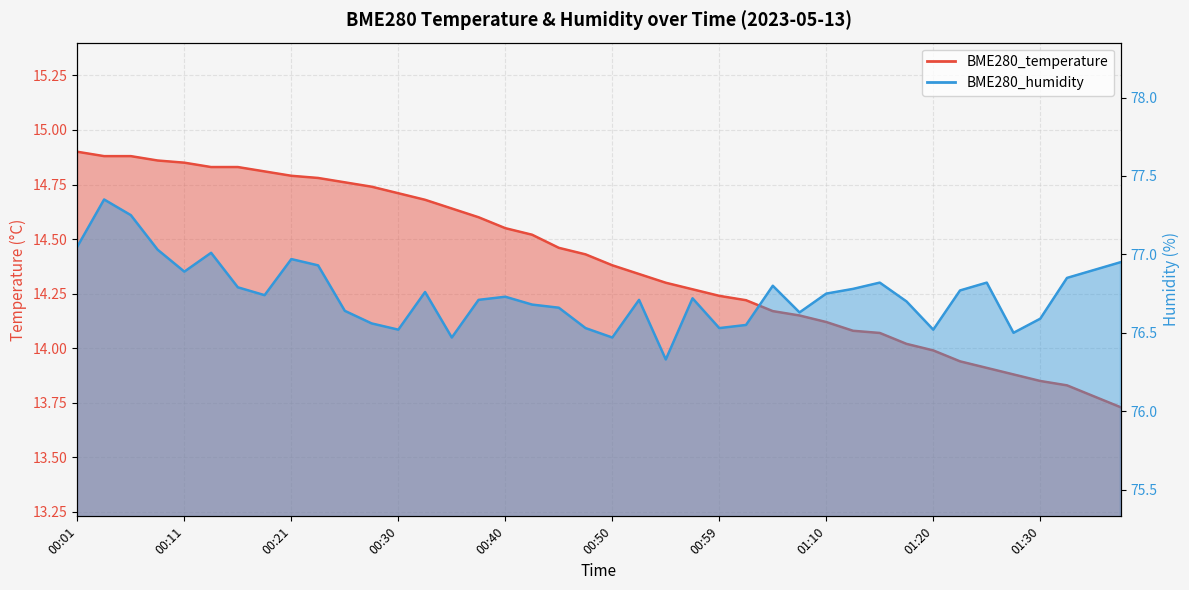

Reading right to left, transcribe all the data shown in this chart.

BME280_temperature: 01:37=13.7	01:35=13.8	01:32=13.8	01:30=13.8	01:27=13.9	01:25=13.9	01:23=13.9	01:20=14.0	01:18=14.0	01:15=14.1	01:13=14.1	01:10=14.1	01:08=14.2	01:05=14.2	01:02=14.2	00:59=14.2	00:57=14.3	00:55=14.3	00:52=14.3	00:50=14.4	00:47=14.4	00:45=14.5	00:42=14.5	00:40=14.6	00:38=14.6	00:35=14.6	00:33=14.7	00:30=14.7	00:28=14.7	00:25=14.8	00:23=14.8	00:21=14.8	00:18=14.8	00:16=14.8	00:13=14.8	00:11=14.8	00:09=14.9	00:06=14.9	00:04=14.9	00:01=14.9
BME280_humidity: 01:37=77.0	01:35=76.9	01:32=76.8	01:30=76.6	01:27=76.5	01:25=76.8	01:23=76.8	01:20=76.5	01:18=76.7	01:15=76.8	01:13=76.8	01:10=76.8	01:08=76.6	01:05=76.8	01:02=76.5	00:59=76.5	00:57=76.7	00:55=76.3	00:52=76.7	00:50=76.5	00:47=76.5	00:45=76.7	00:42=76.7	00:40=76.7	00:38=76.7	00:35=76.5	00:33=76.8	00:30=76.5	00:28=76.6	00:25=76.6	00:23=76.9	00:21=77.0	00:18=76.7	00:16=76.8	00:13=77.0	00:11=76.9	00:09=77.0	00:06=77.2	00:04=77.3	00:01=77.0